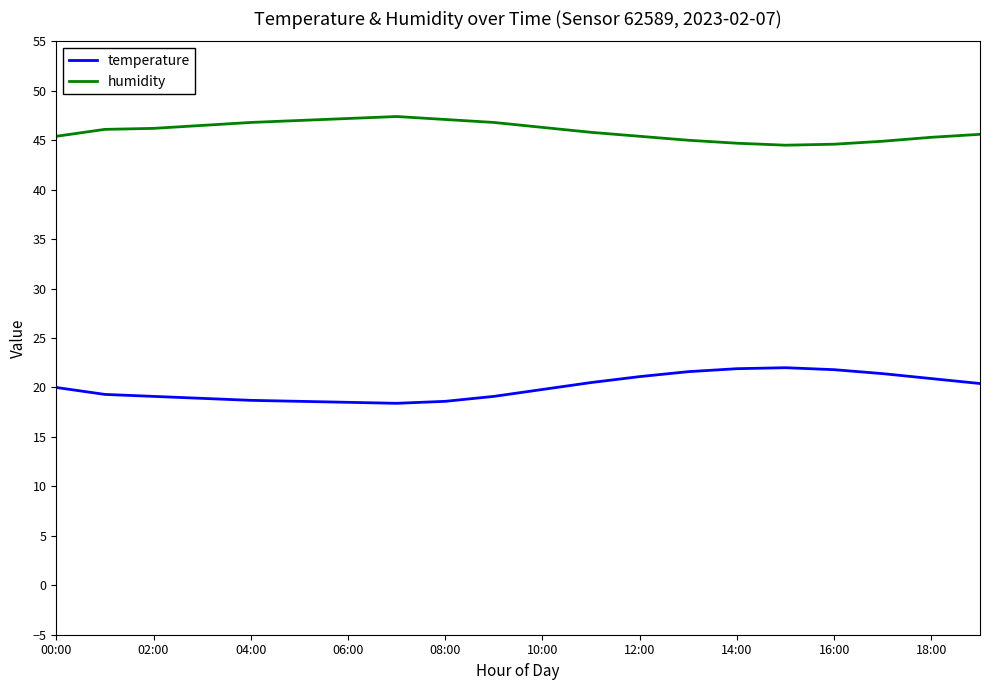

List the series in order of their peak value, lowest first.

temperature, humidity